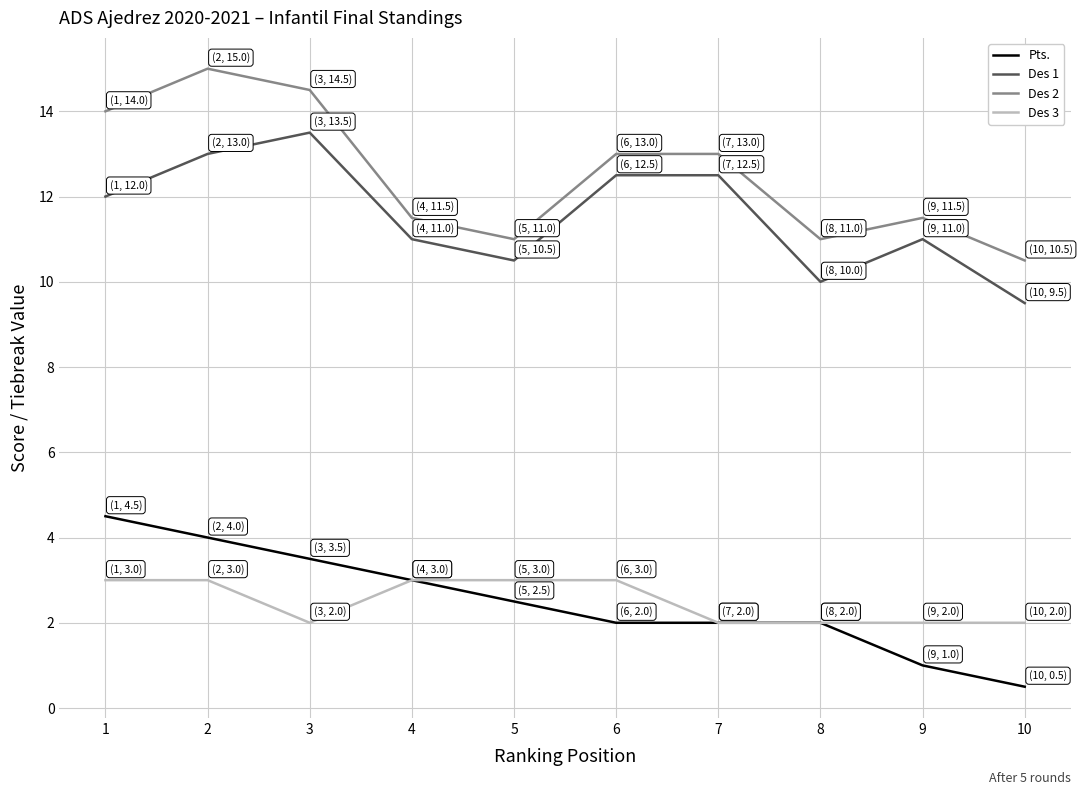

True or false: Des 2 and Des 1 cross at least once.

False